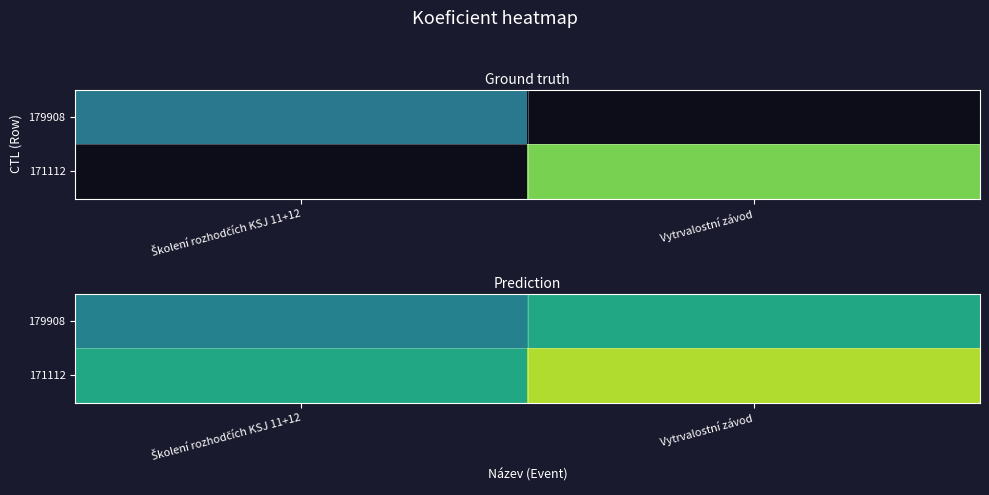

At which label does 179908 reach its minimum?

Školení rozhodčích KSJ 11+12